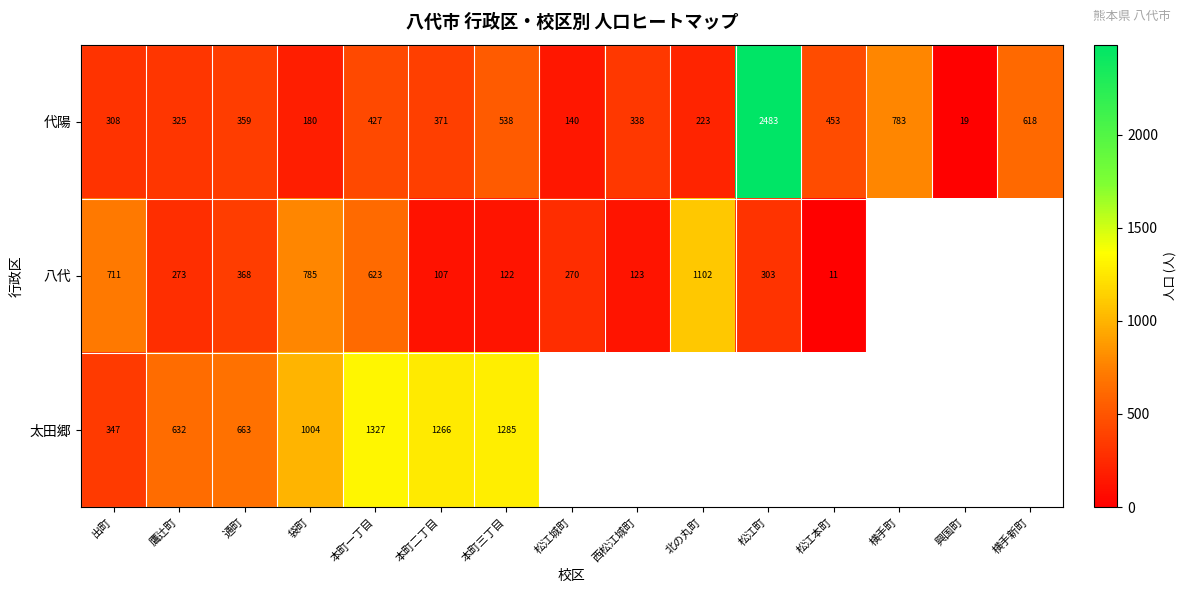

Where is 代陽 nearest to the value 1251?

横手町